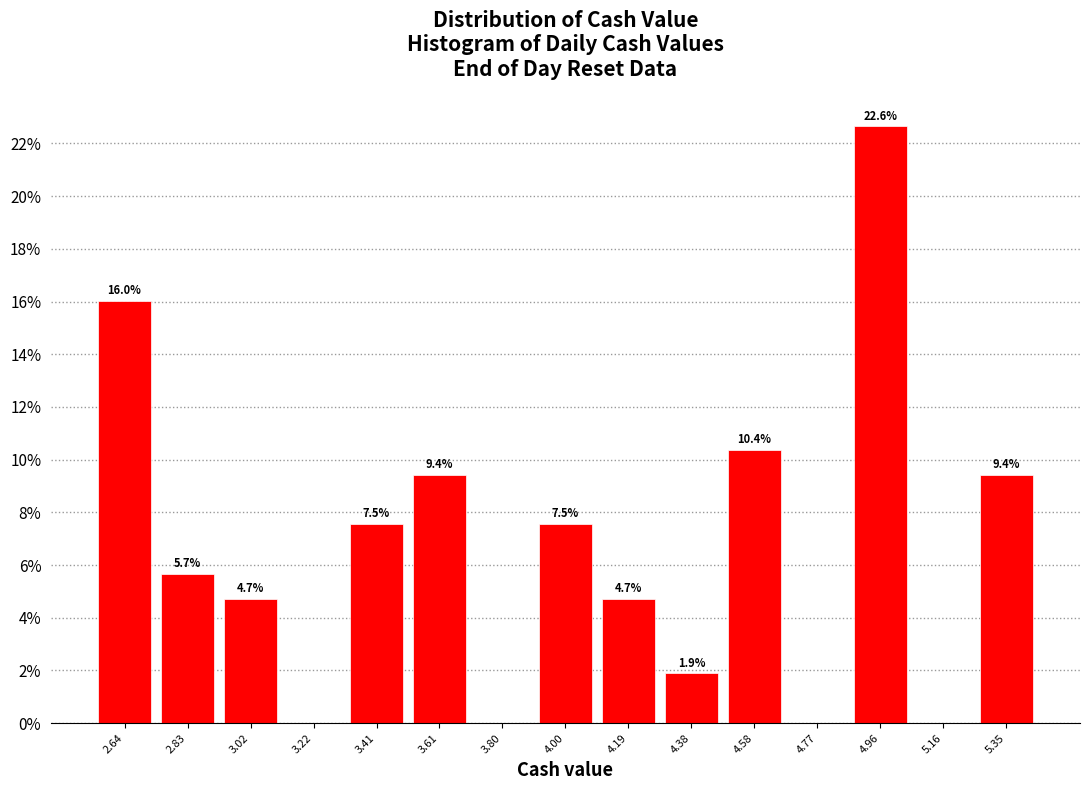

Over which range of the x-axis is the bar tallest?

4.868 to 5.062